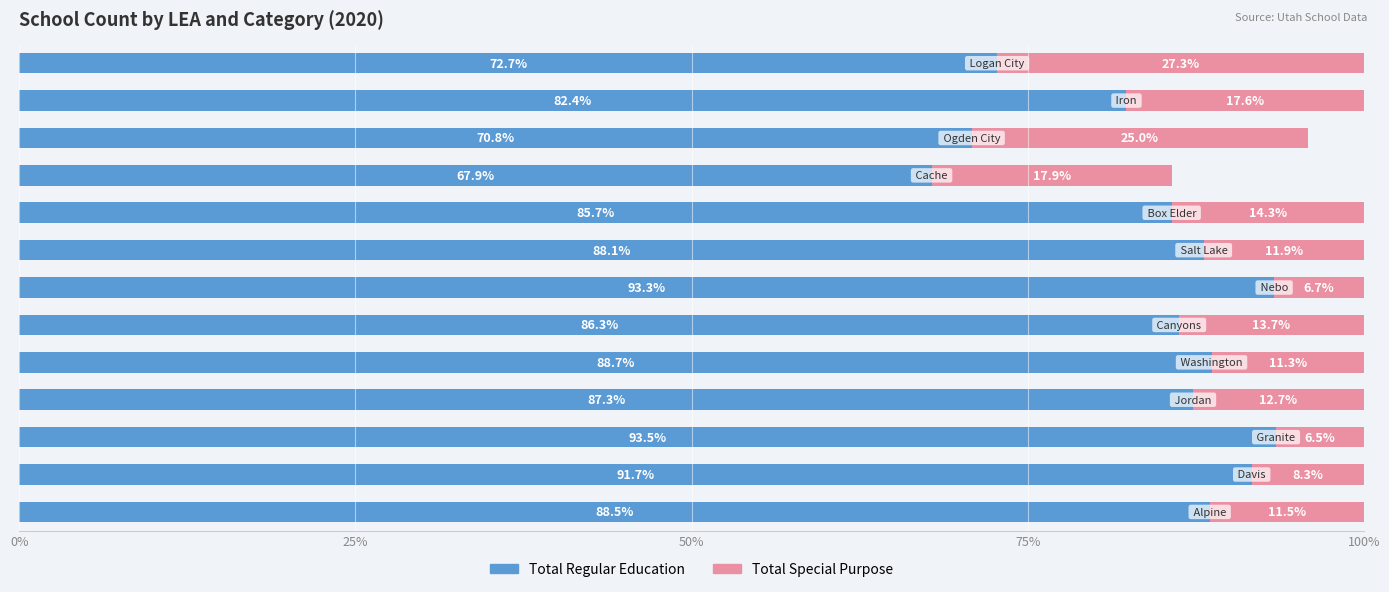

What is the lowest value of the Total Regular Education series?

67.9